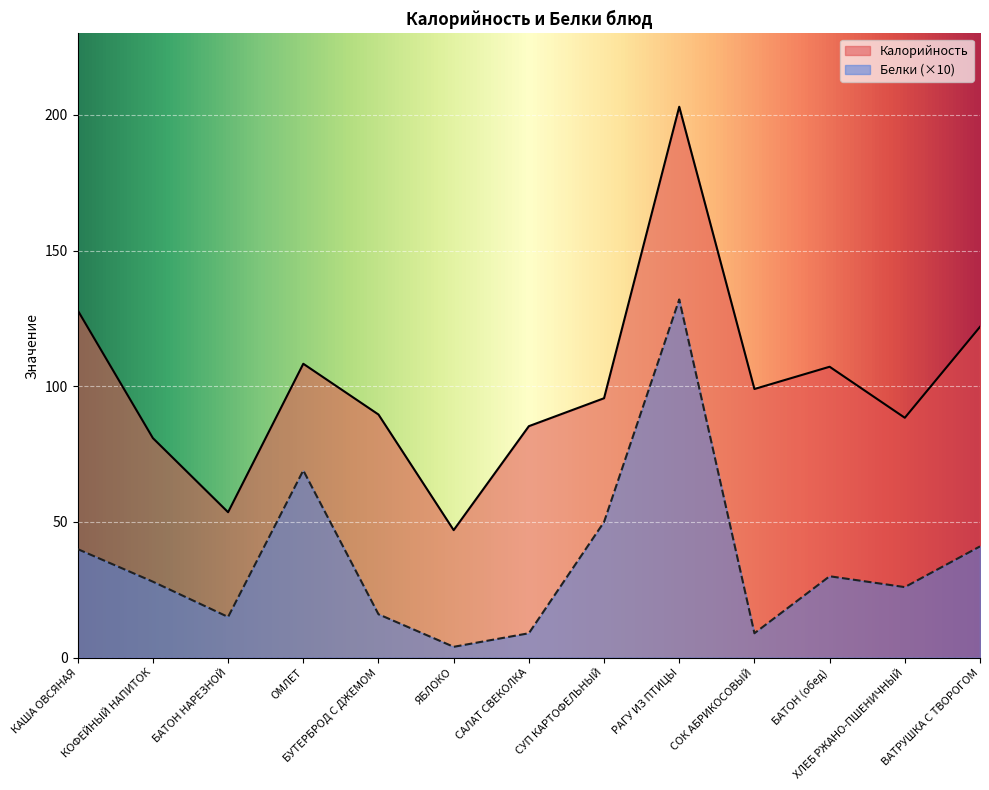

What is the spread (max minus min) of values at БАТОН (обед)?

77.2